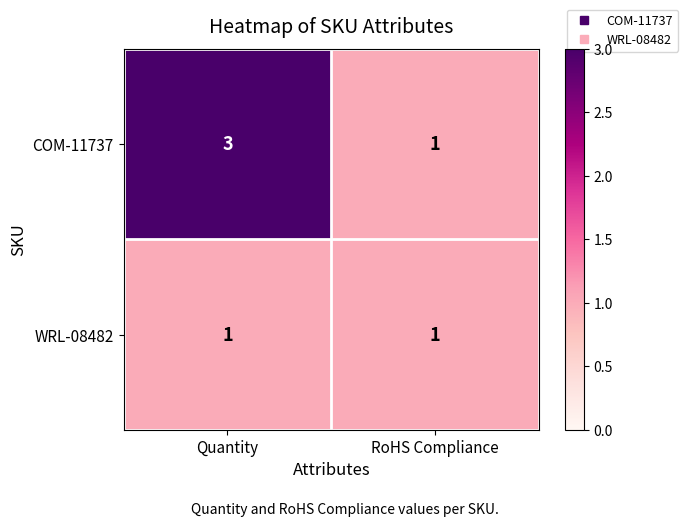

The value of WRL-08482 at RoHS Compliance is 2. True or false?

False